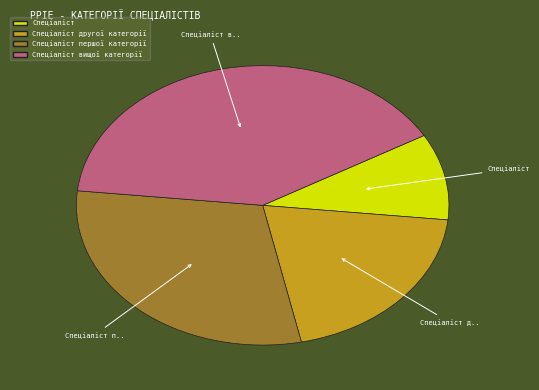

Does any single category account for the majority?

No